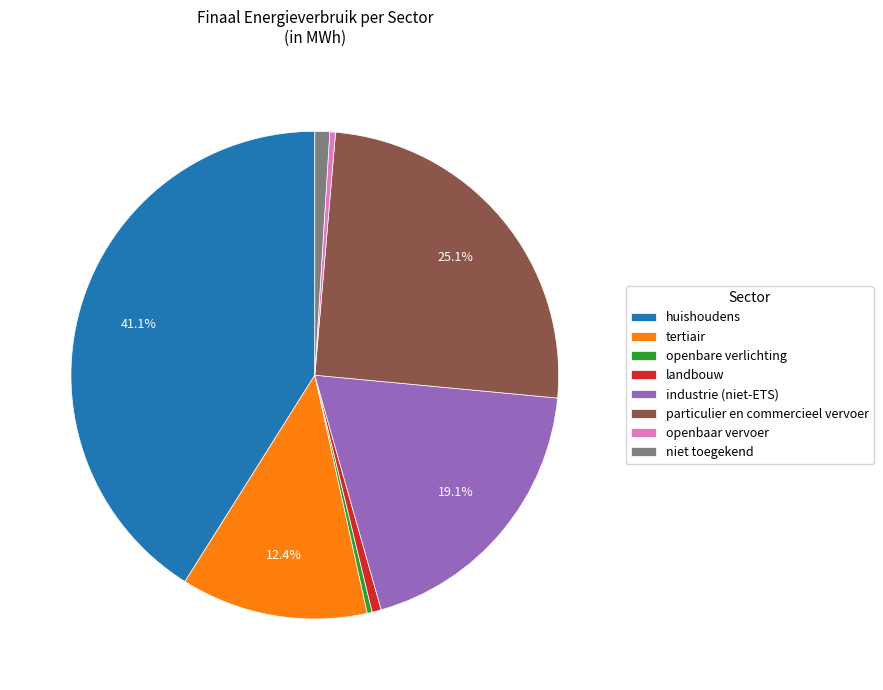

What percentage do industrie (niet-ETS) and particulier en commercieel vervoer together represent?

44.2%